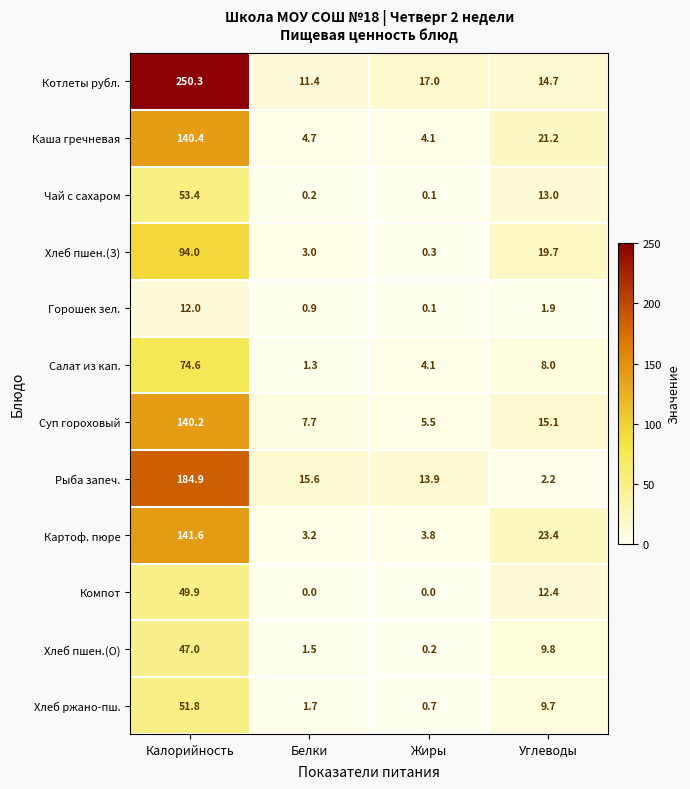

What is the difference between the Рыба запеч. values at Белки and Калорийность?

169.3